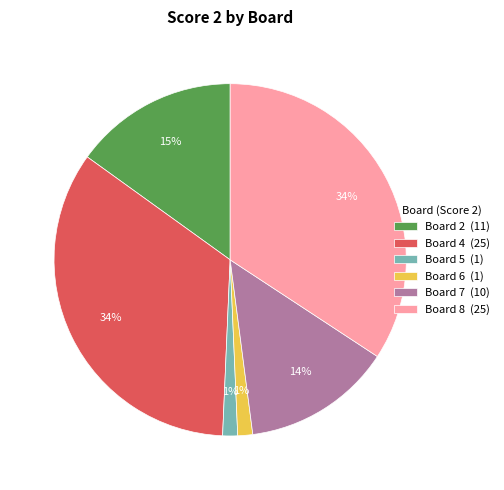

Do Board 6 (1) and Board 4 (25) together represent more than half of the pie?

No